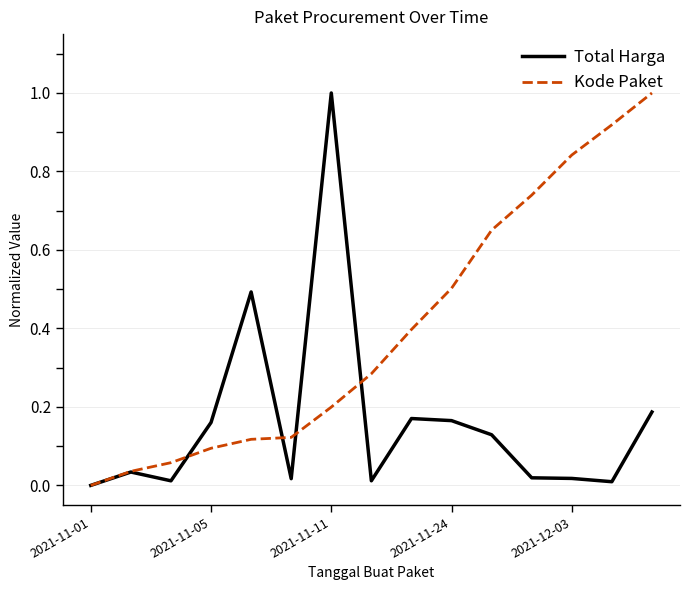

After their last crossing, which series has the higher values: Kode Paket or Total Harga?

Kode Paket